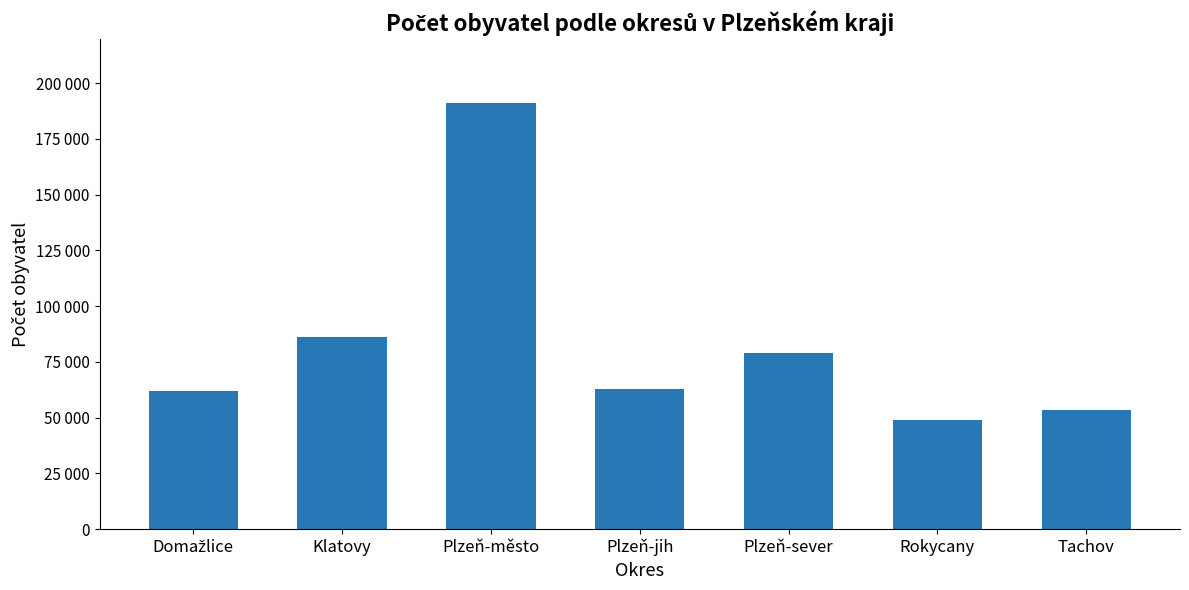

What is the label of the 6th bar from the left?

Rokycany